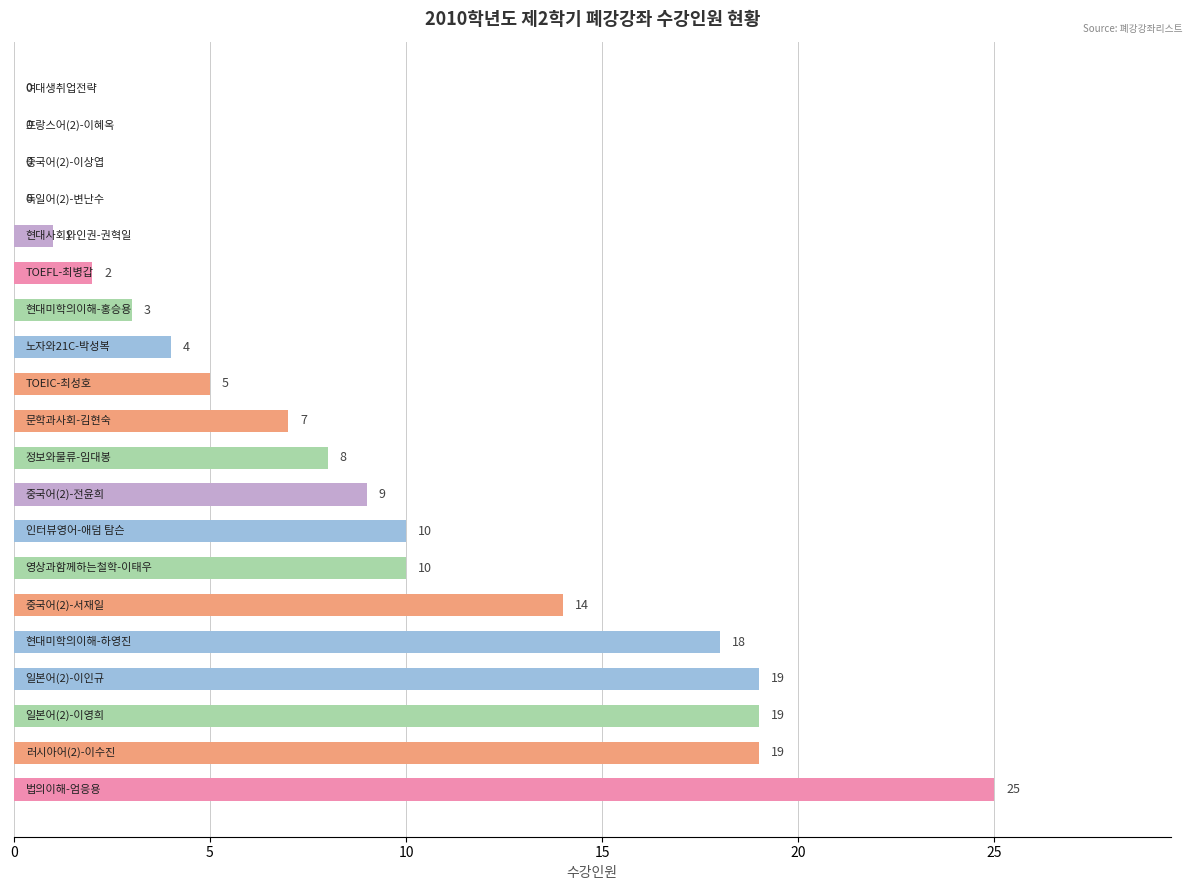

What is the greatest value displayed?

25